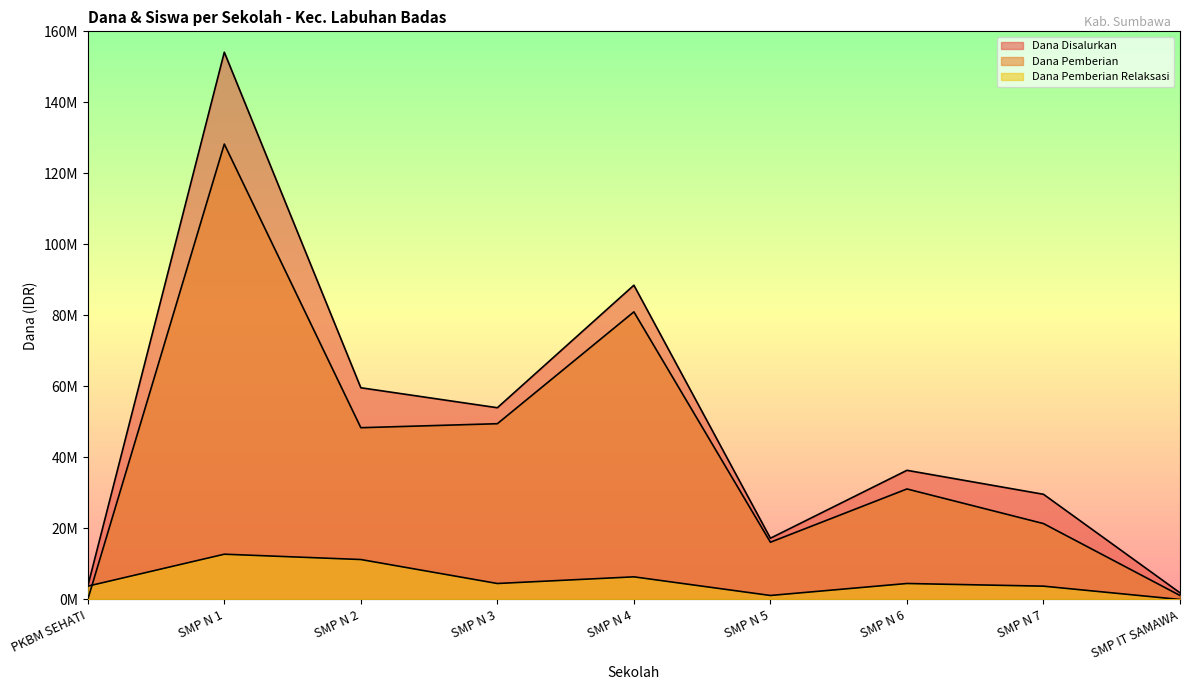

What is the label of the 5th point from the left?

SMP N 4